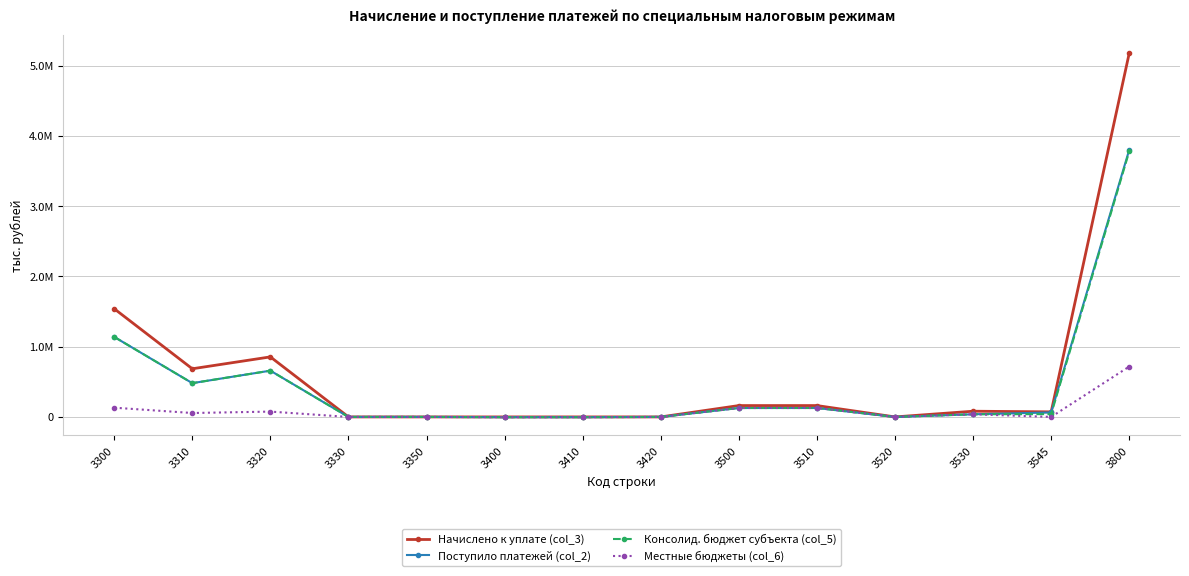

What is the smallest value displayed?

-3505